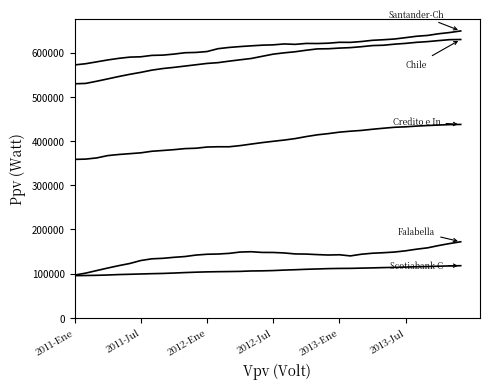

Does the chart display data point markers on the line(s)?

No